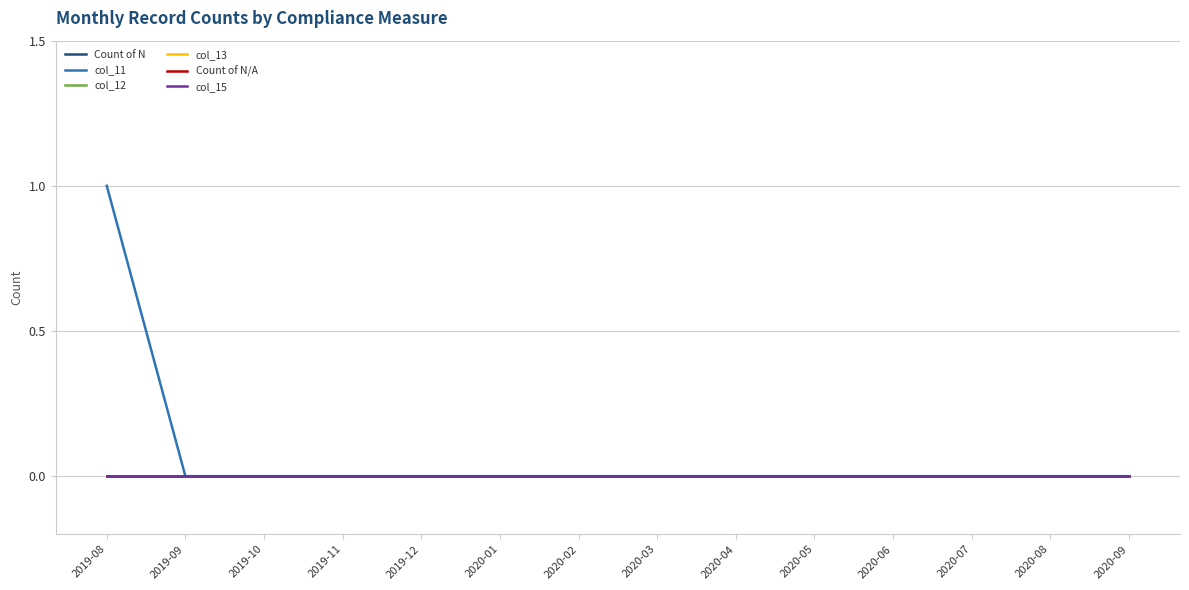

Which category has the lowest value in the col_15 series?

2019-08